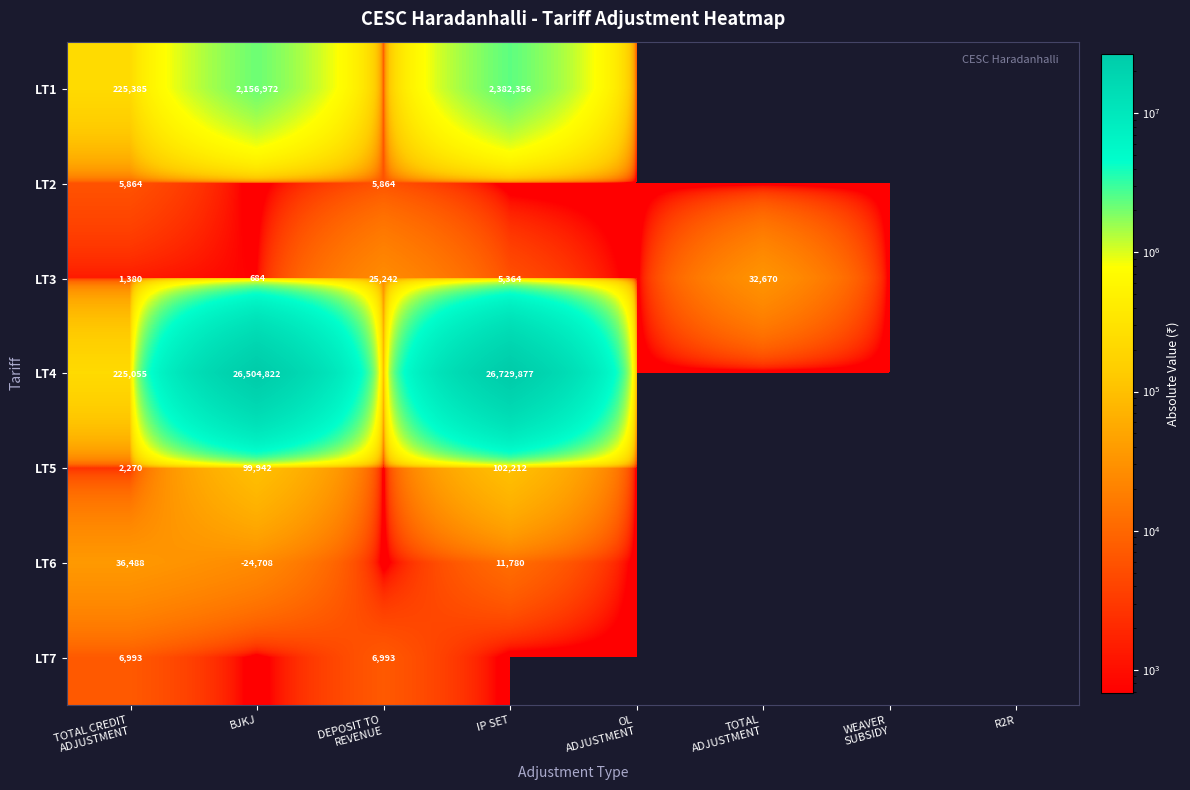

The value of LT6 at BJKJ is -24708. True or false?

True